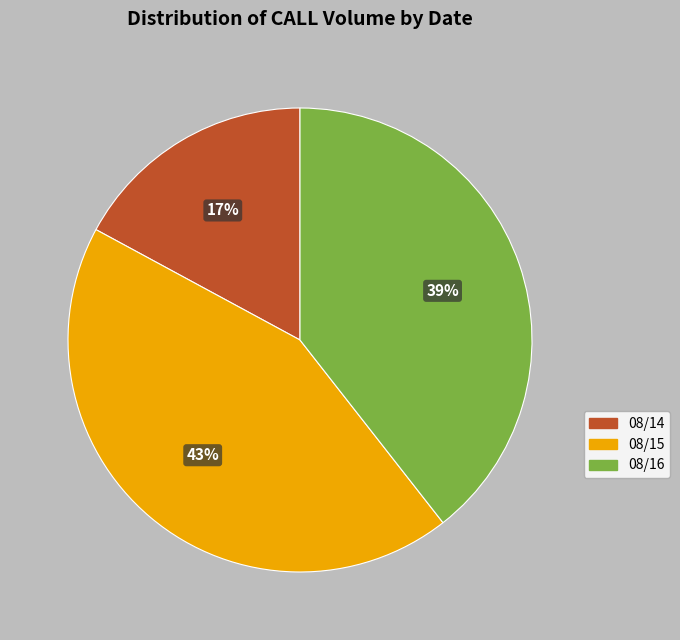

Is there a majority slice in this chart?

No